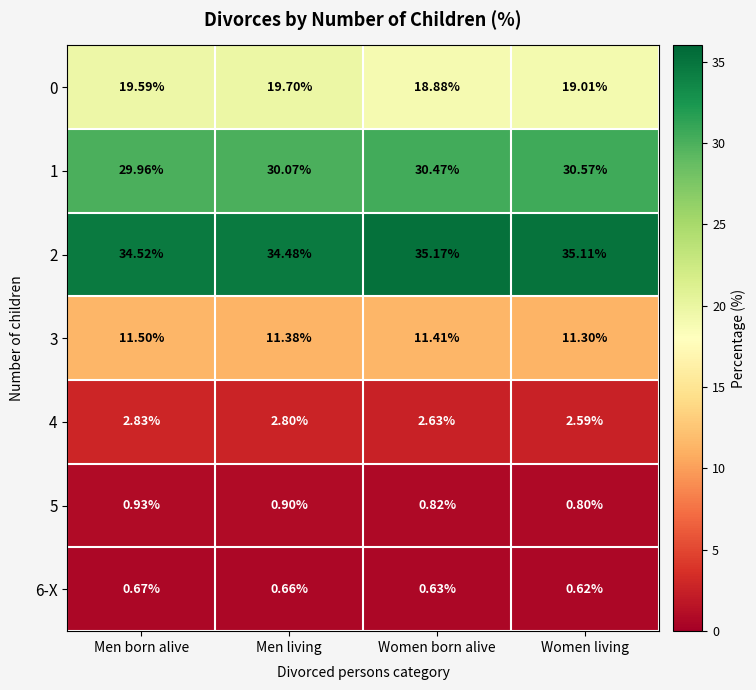

Between Men living and Women born alive, which series saw the biggest shift?

0